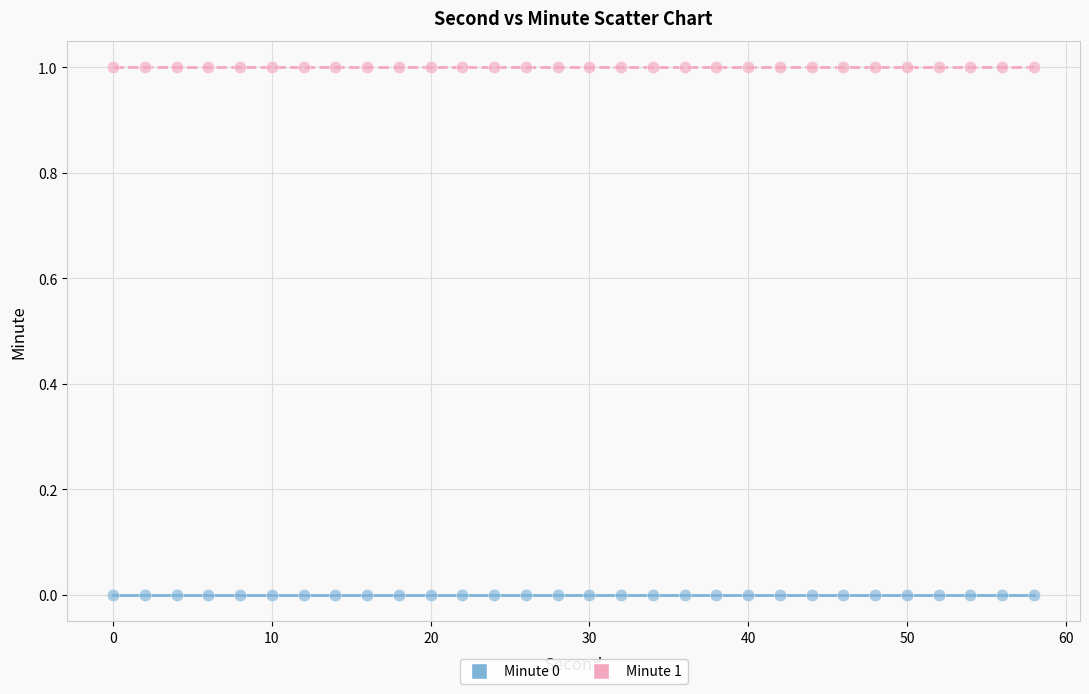

Which series contains the lowest Y value?

Minute 0